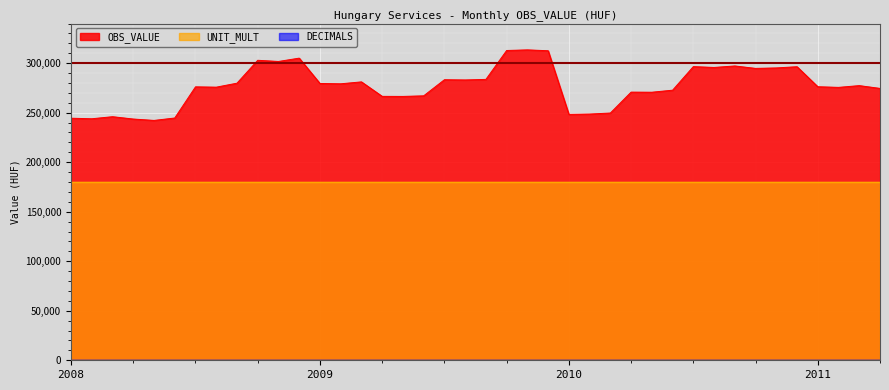

True or false: DECIMALS has more than 1 points higher than both neighbors.

False